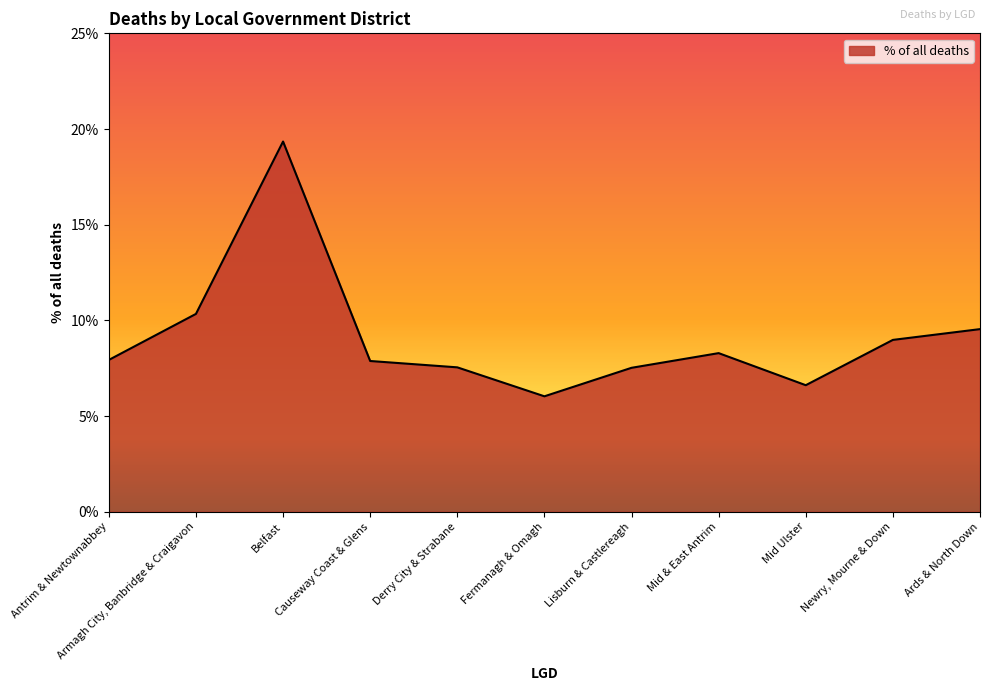

What is the minimum value shown in the chart?

6.0